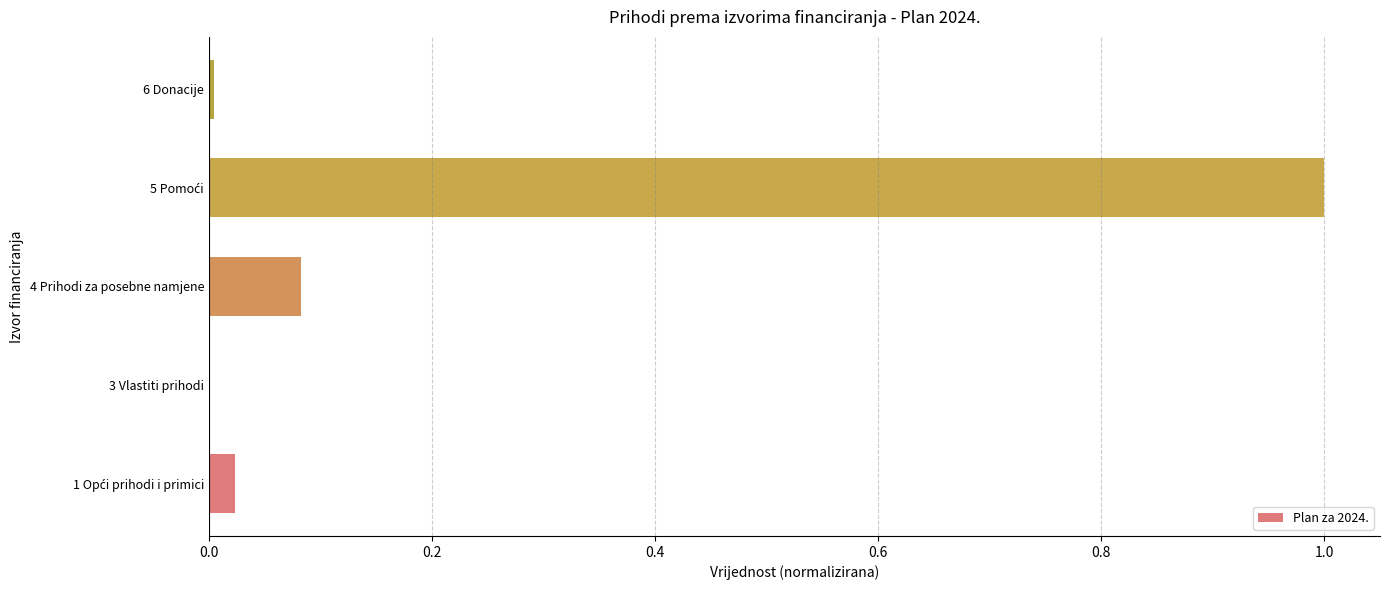

The value at 3 Vlastiti prihodi is 0.0. True or false?

True